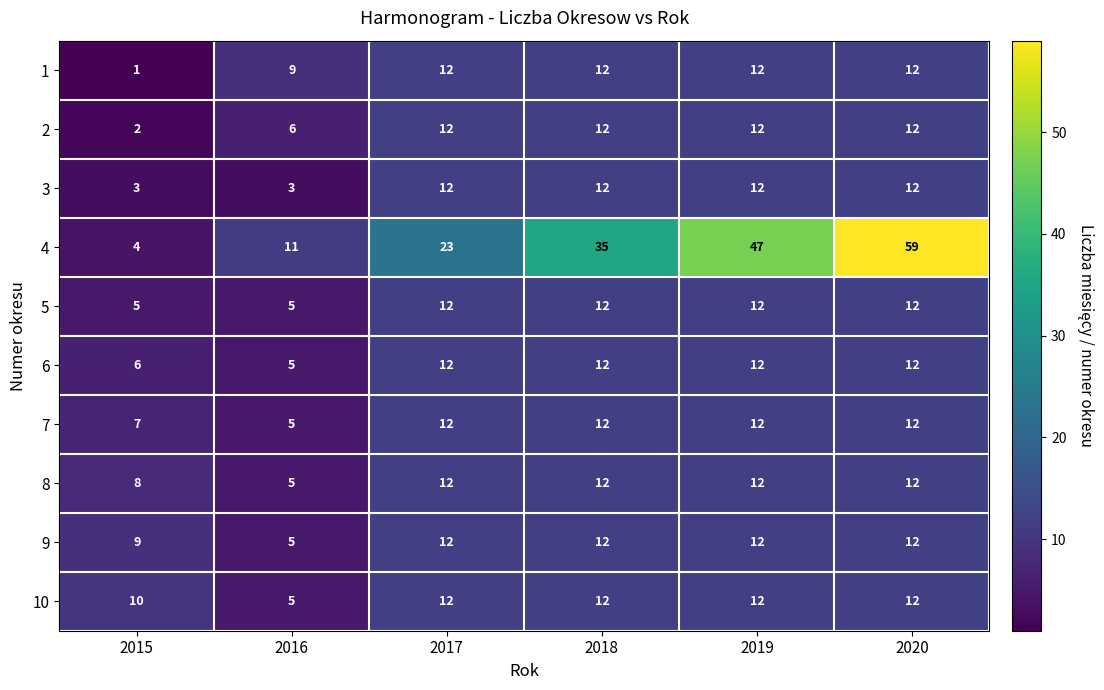

Between 2015 and 2017, which series saw the biggest shift?

4